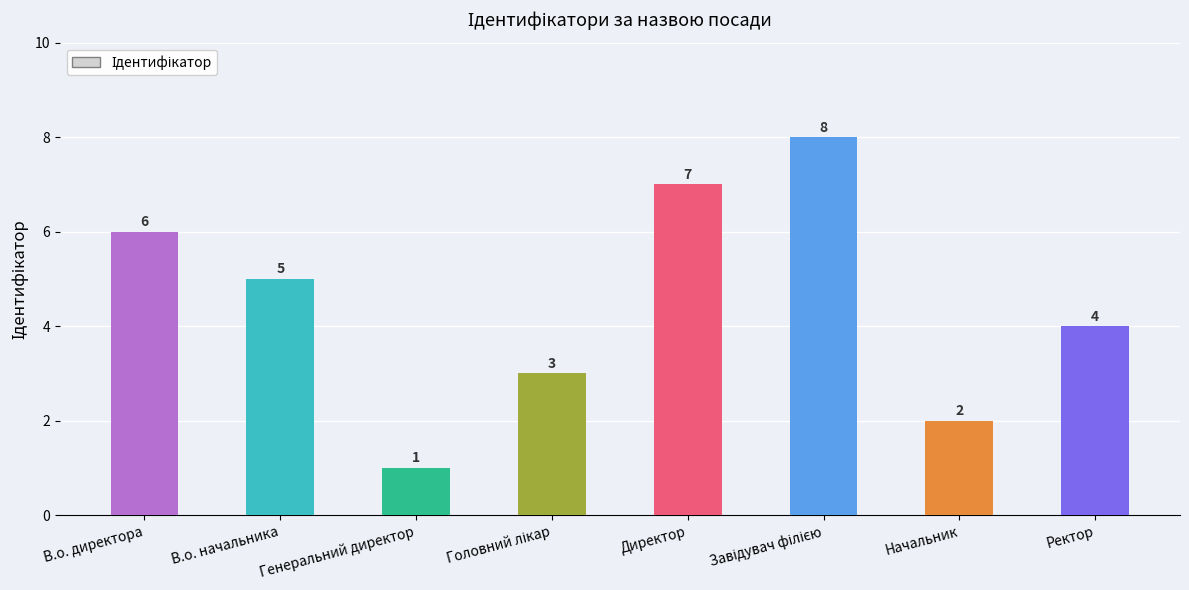

What is the difference between the maximum and second lowest values?

6